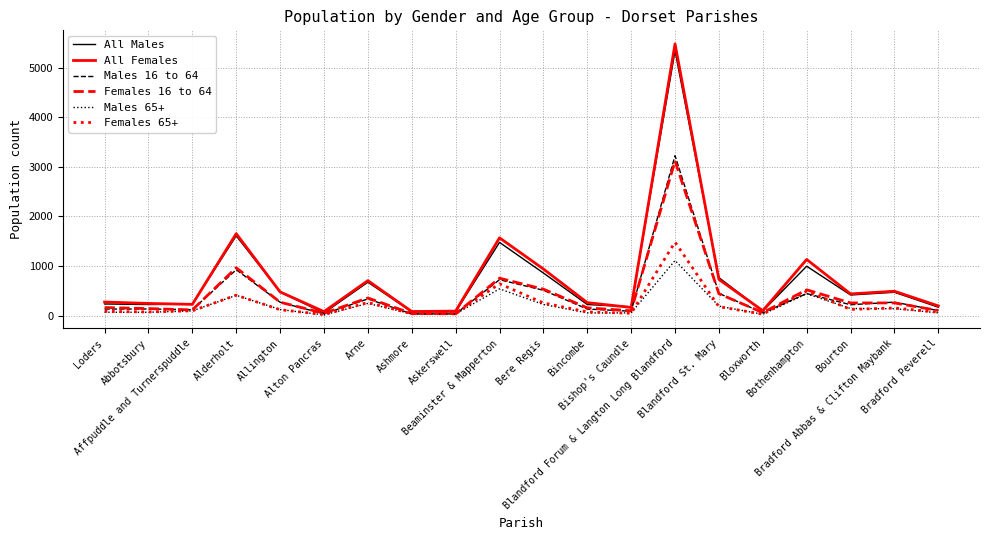

At which label is Males 16 to 64 closest to 1629?

Alderholt